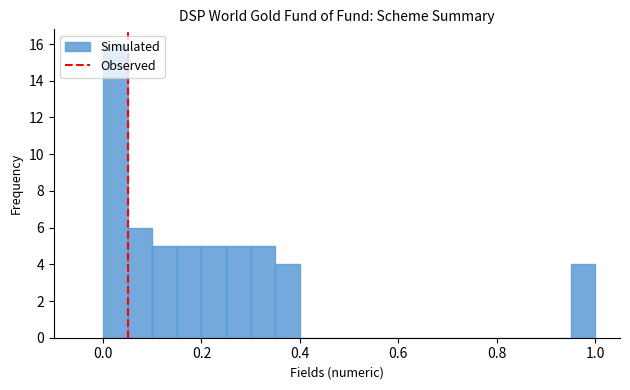

Read against the x-axis, roughly where is the centre of the tallest bar?

0.02